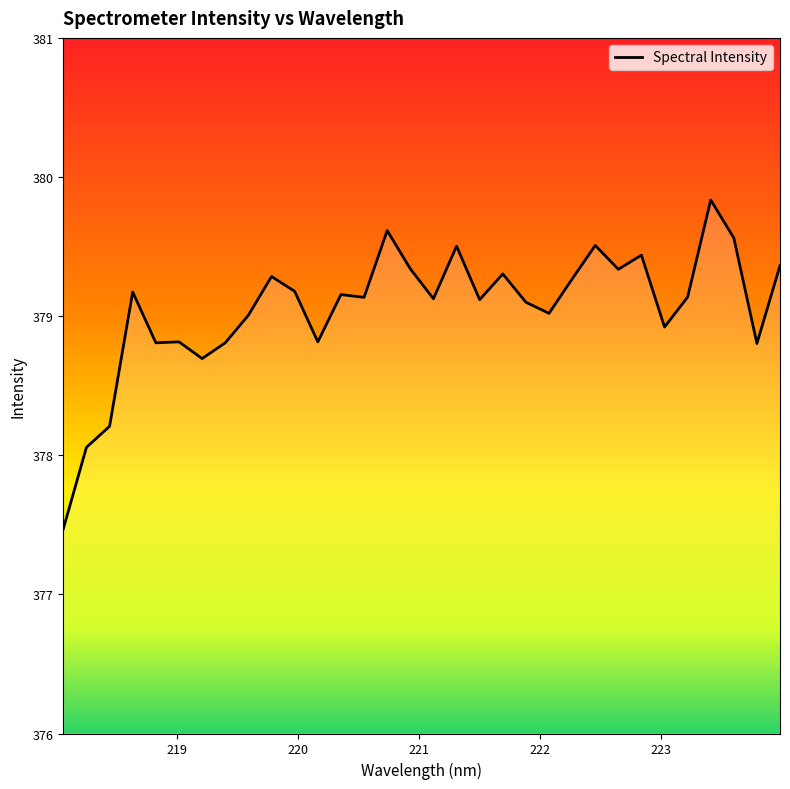

What is the minimum value shown in the chart?

377.5